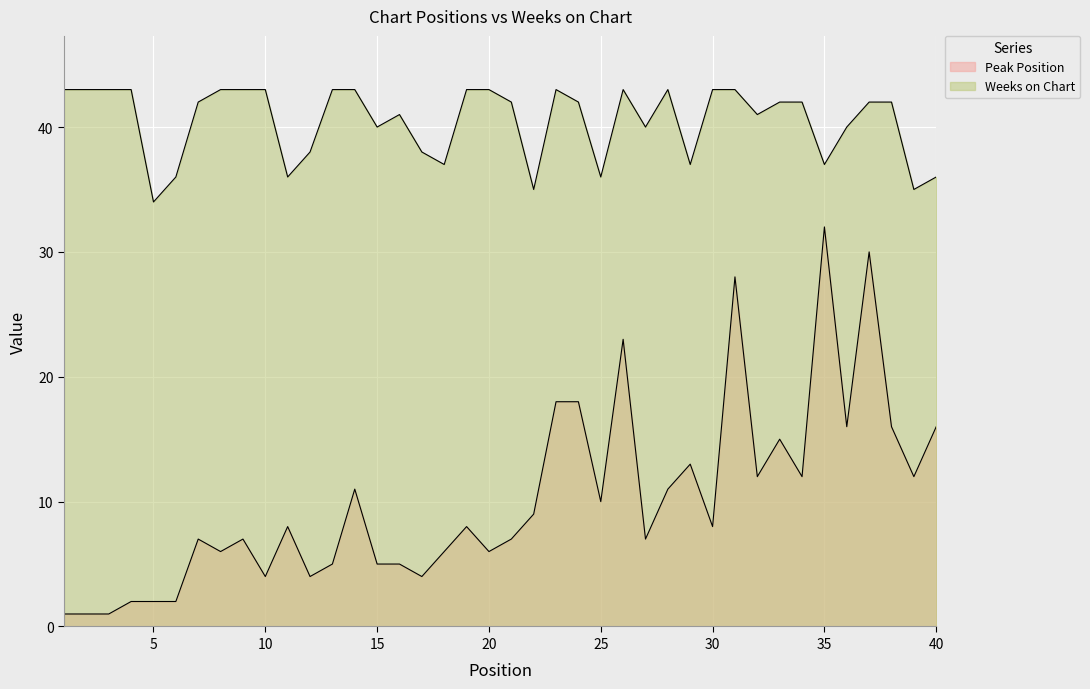

At which label does Weeks on Chart reach its peak?

1